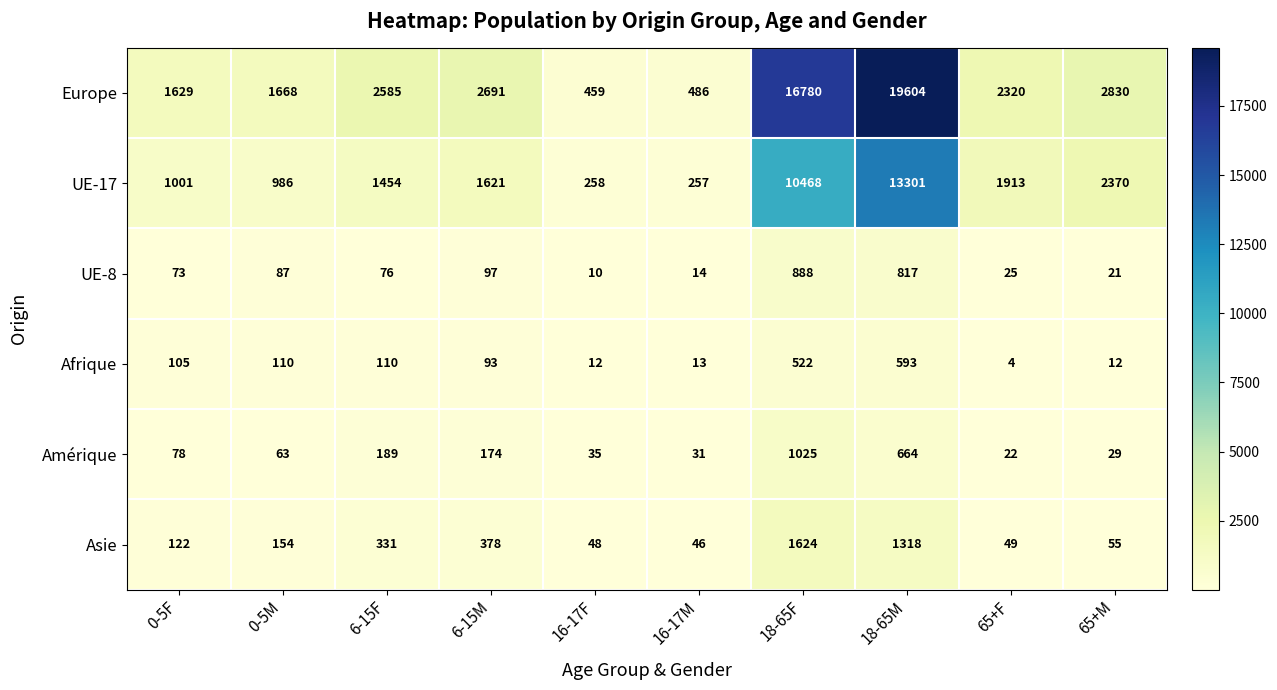

At which label is UE-8 closest to 449?

6-15M